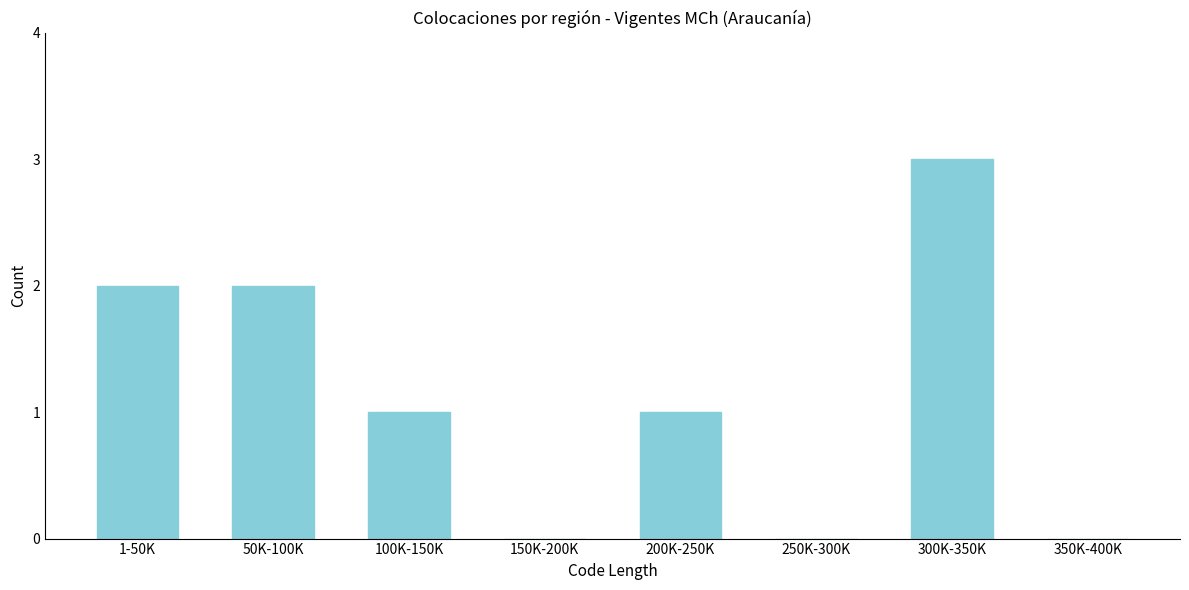

Reading left to right, what are all the values shown in this chart?

1-50K=2	50K-100K=2	100K-150K=1	150K-200K=0	200K-250K=1	250K-300K=0	300K-350K=3	350K-400K=0